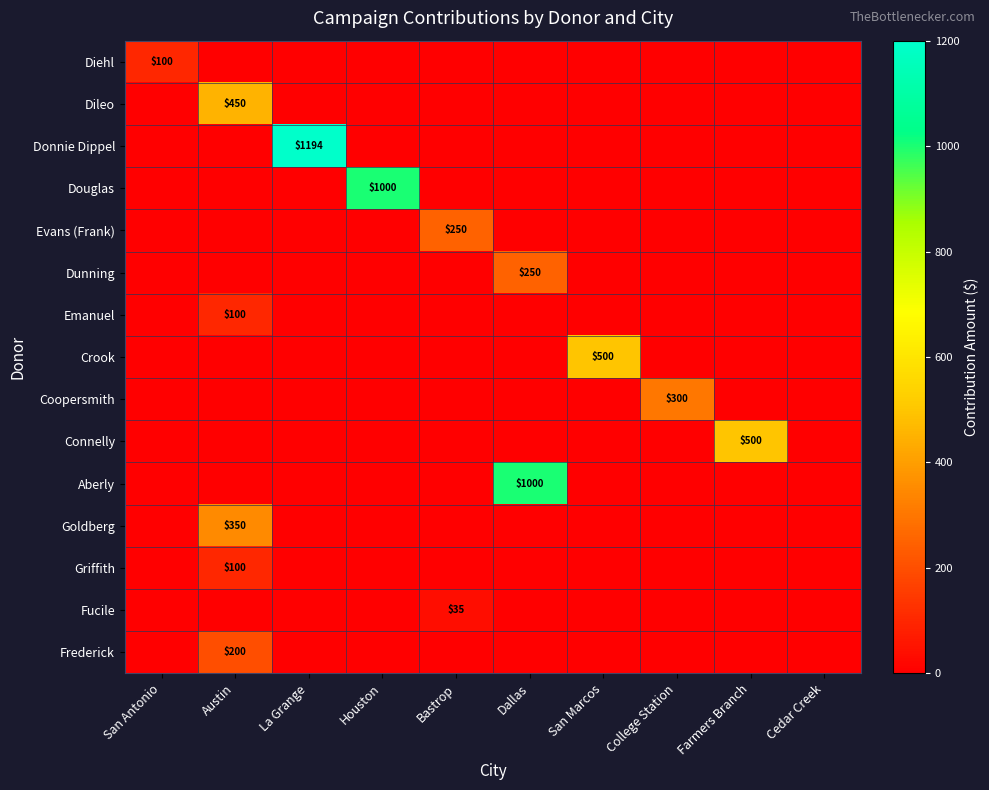

True or false: Dunning has a value of 366 at Dallas.

False